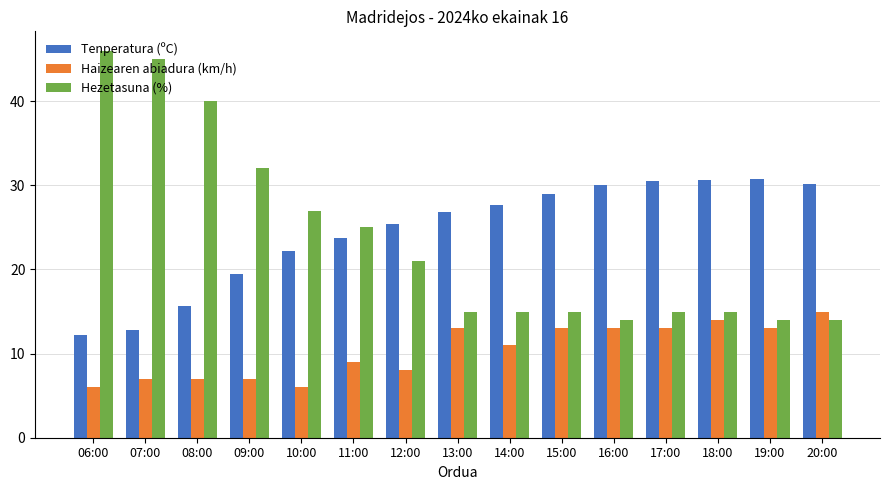

Which series has the largest total across all categories?

Tenperatura (ºC)